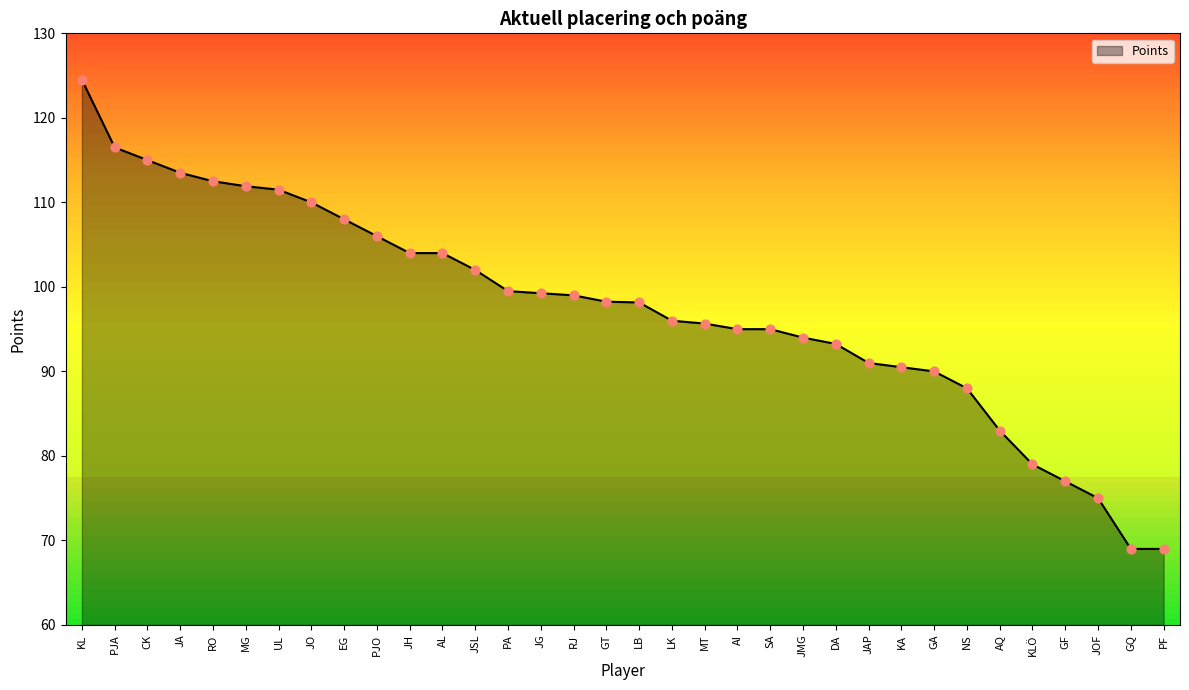

Which has a higher value, LB or MG?

MG